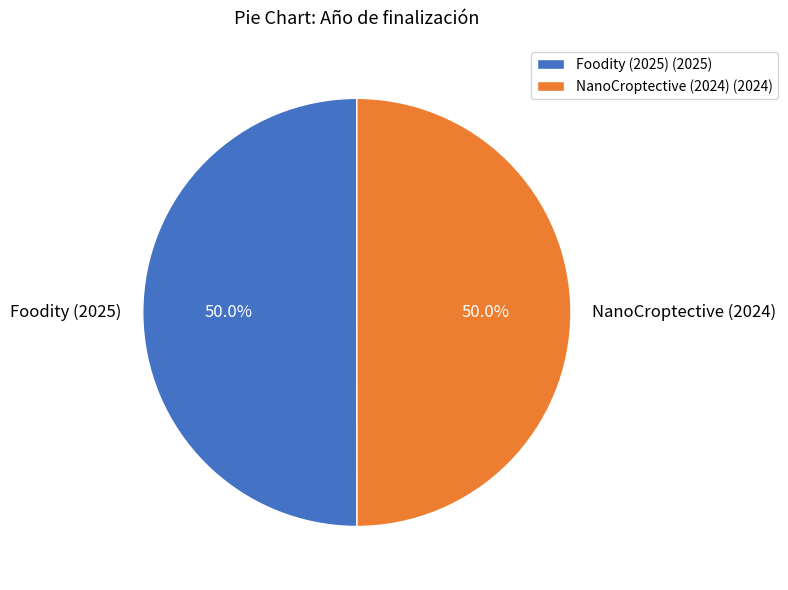

How much of the chart is everything except NanoCroptective (2024)?

50.0%